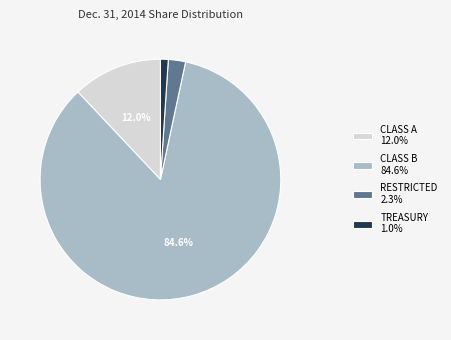

Does CLASS B 84.6% account for over 50% of the chart?

Yes